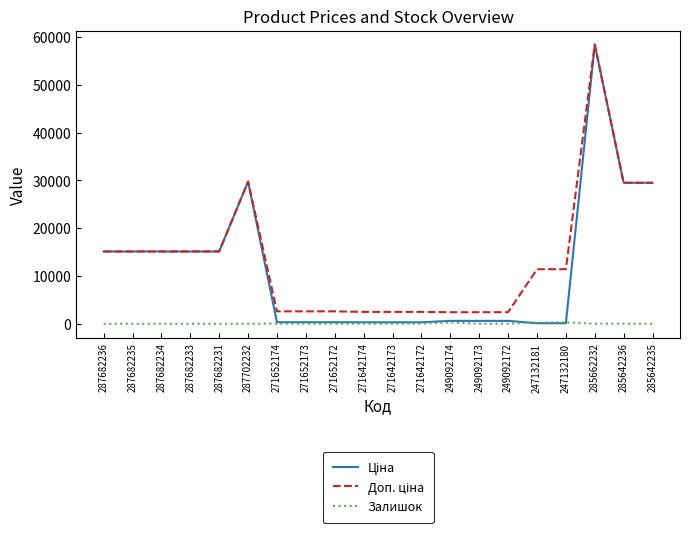

At which category is the sum across all series the highest?

285662232